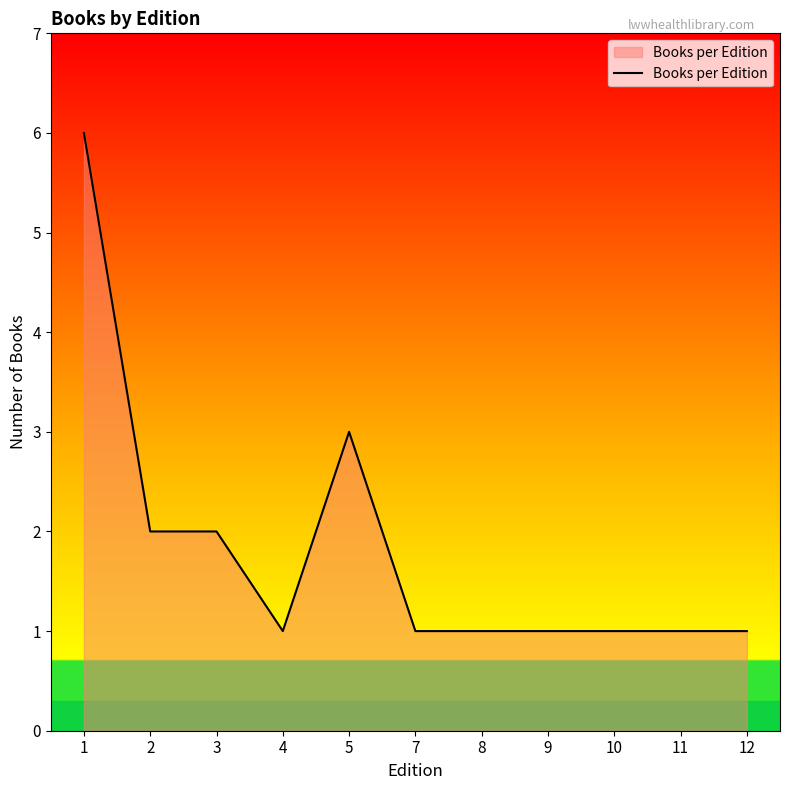

Reading right to left, list all the values displayed in this chart.

1	1	1	1	1	1	3	1	2	2	6